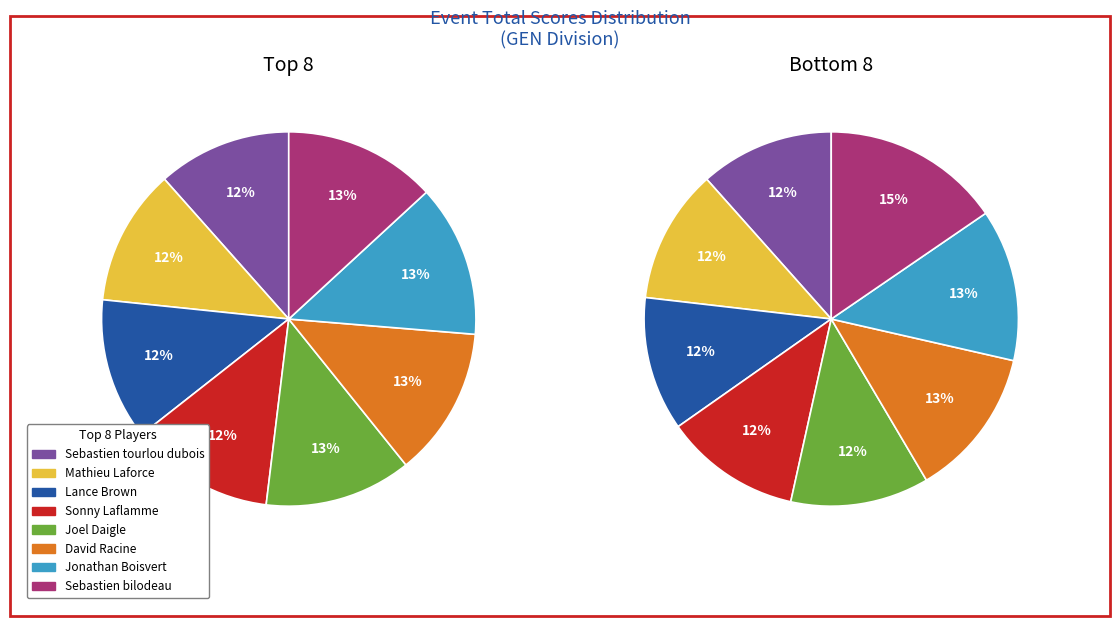

Combined, what portion of the pie is 2 and 3?

24.7%